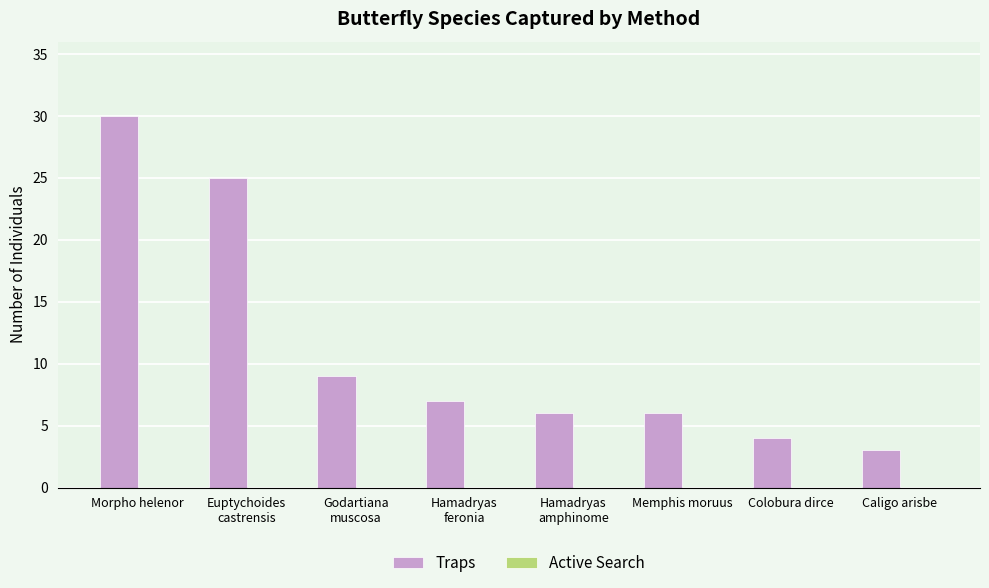

Which has a higher value, Colobura dirce or Hamadryas
feronia?

Hamadryas
feronia